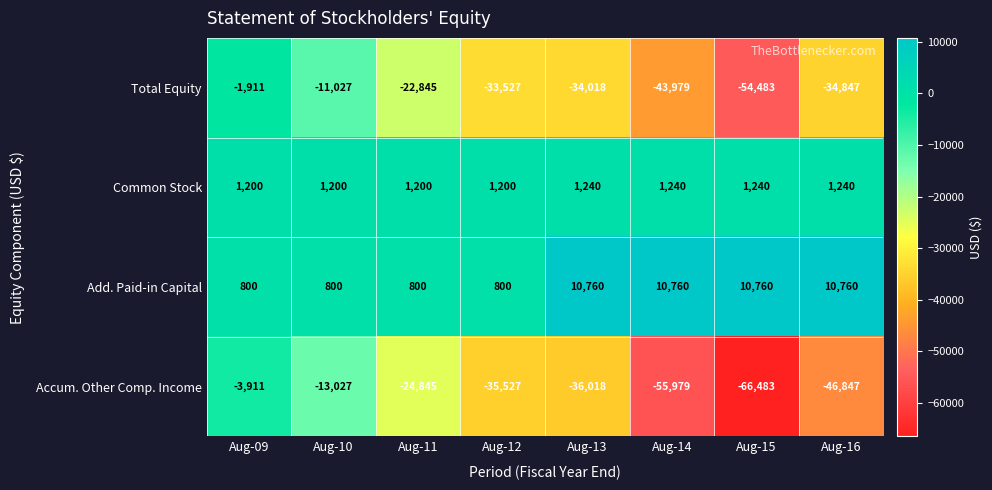

Between Aug-09 and Aug-15, which series saw the biggest shift?

Accum. Other Comp. Income